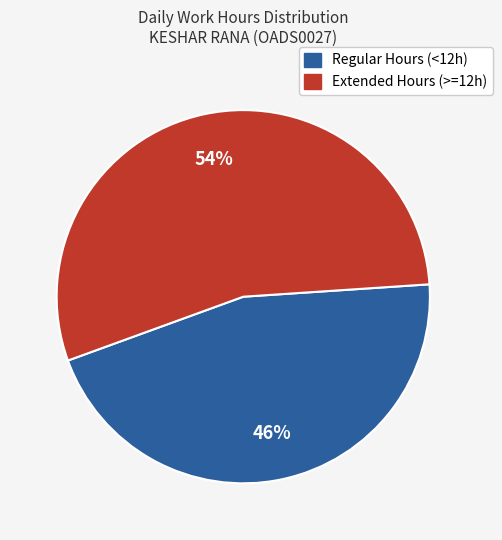

Is there a majority slice in this chart?

Yes